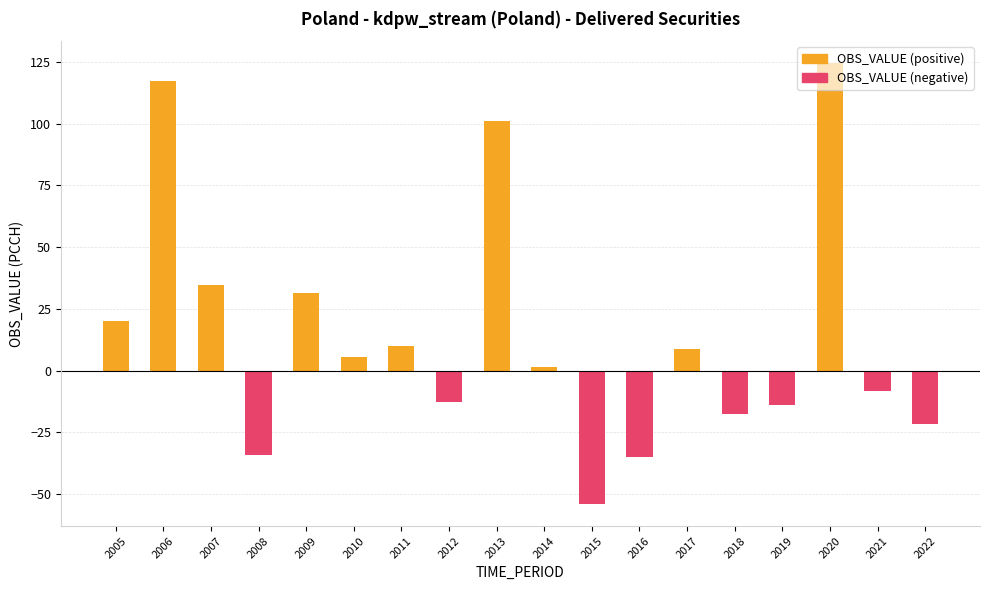

Does the chart contain stacked bars?

No